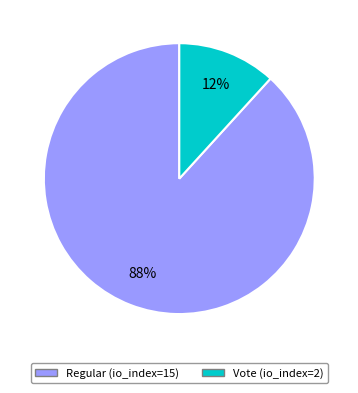

Count the number of slices in the pie.

2